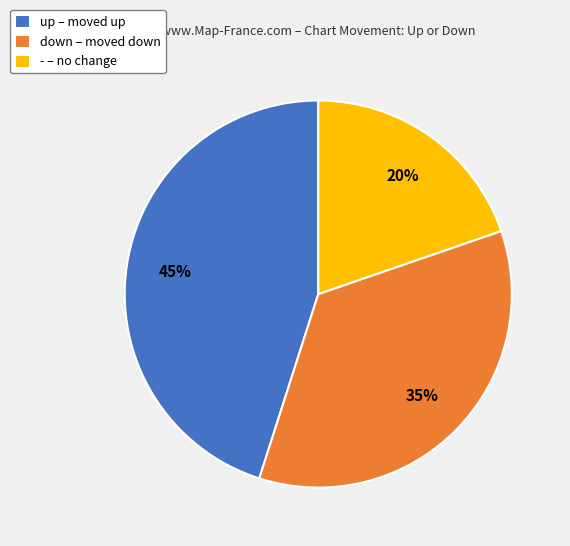

Count the number of slices in the pie.

3